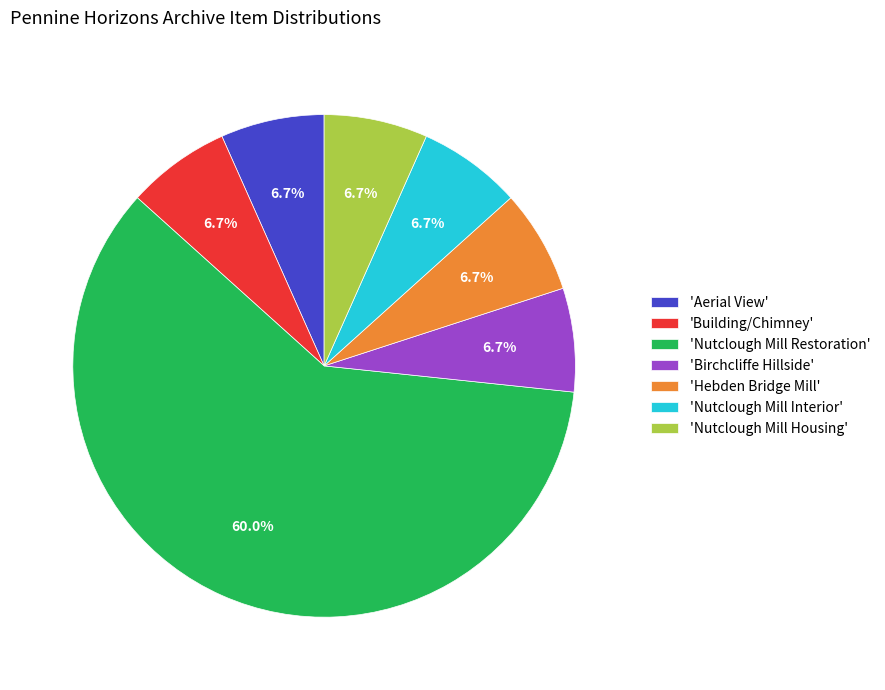

Which slice is the largest?

'Nutclough Mill Restoration'